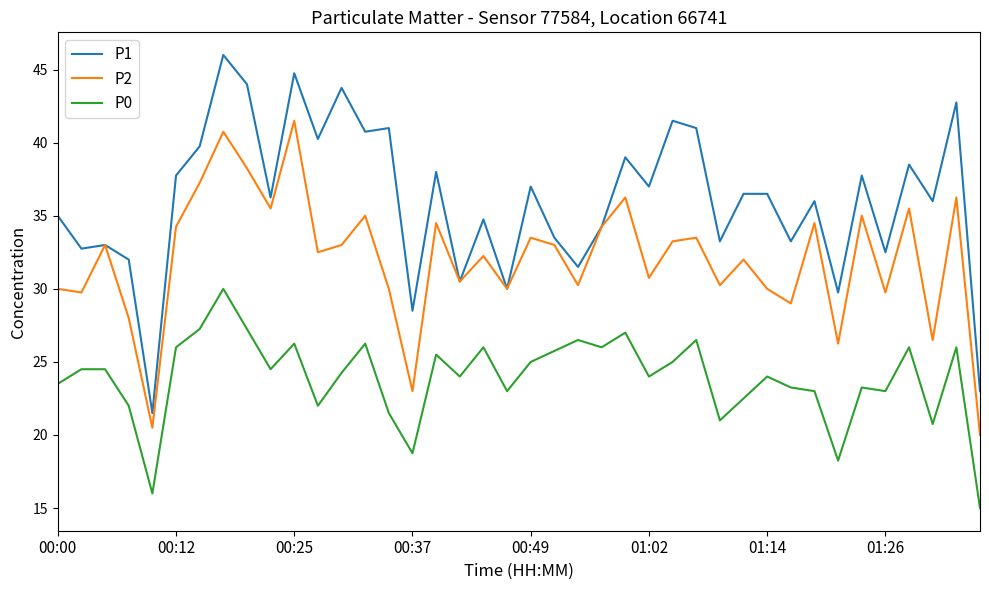

Rank the series by their maximum value, from highest to lowest.

P1, P2, P0